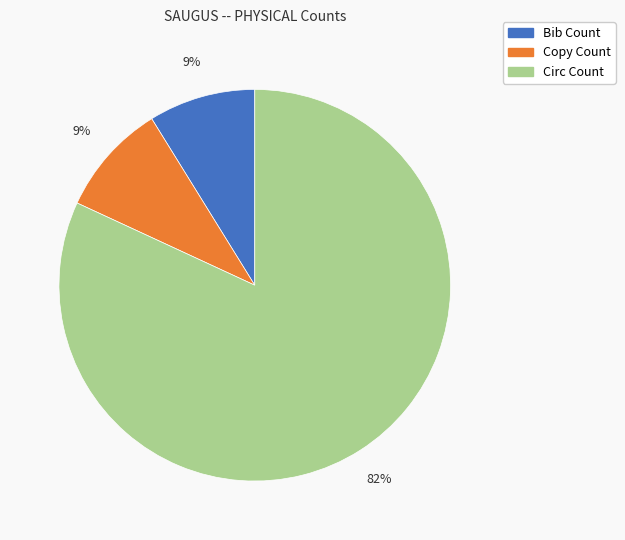

Which category has the biggest portion of the pie?

Circ Count